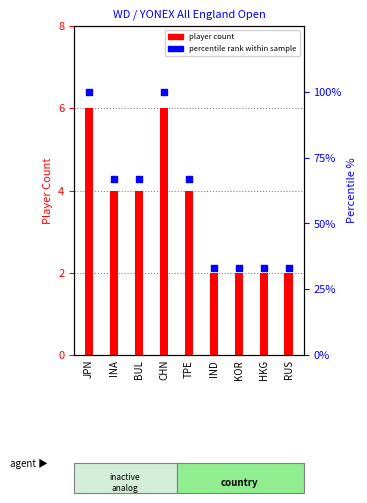

Which series has the largest total across all categories?

percentile rank within sample